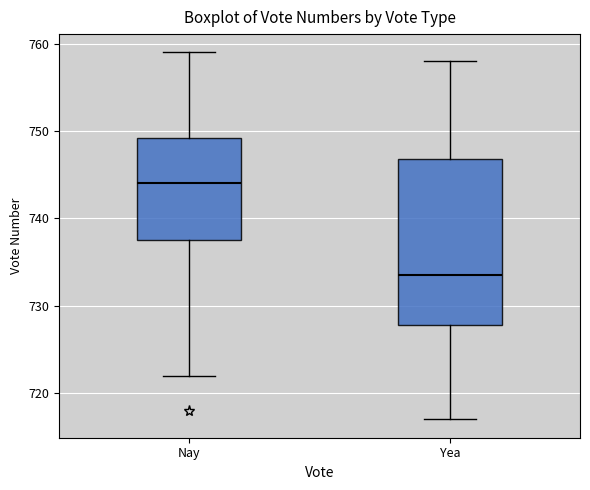

Where is the lower edge of the box for Yea on the y-axis? The values are not printed on the chart, so give them approximately, as read against the axis.

728